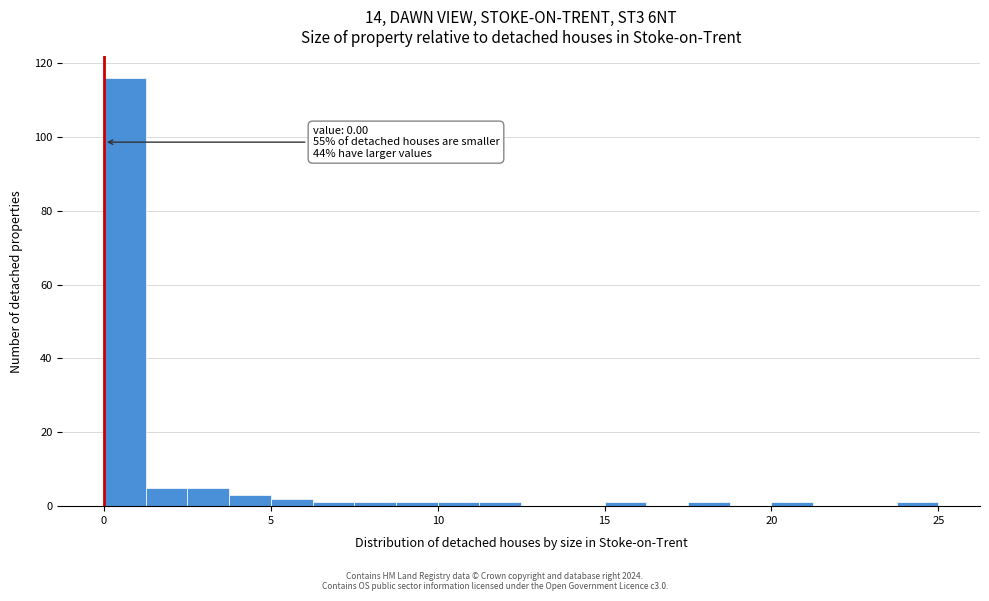

Around what value on the x-axis is the tallest bar? Give the approximate position of its centre, as read against the axis.

0.5